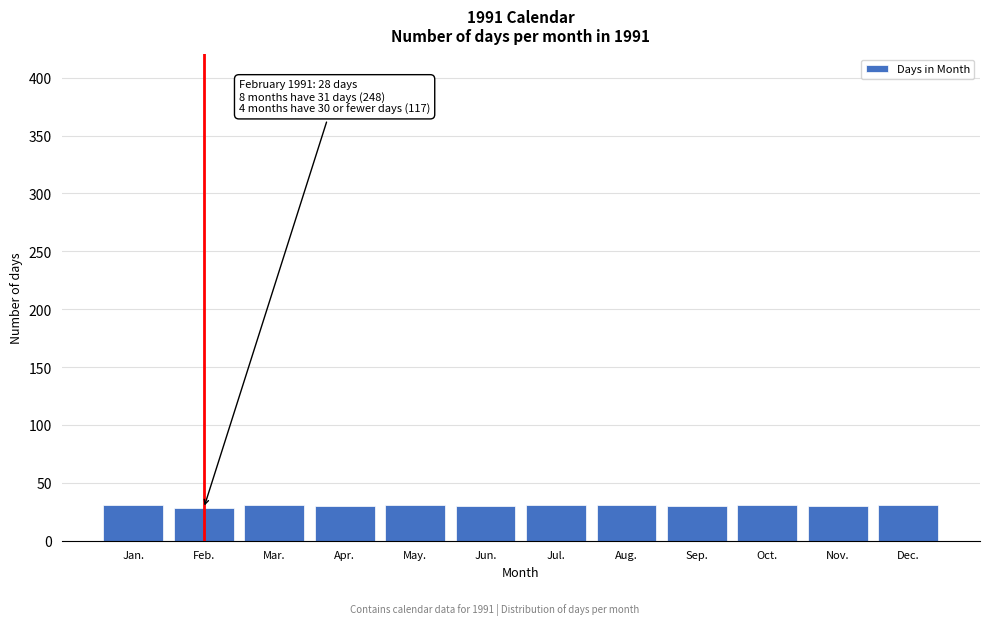

Is it true that the value at Sep. is 30?

True